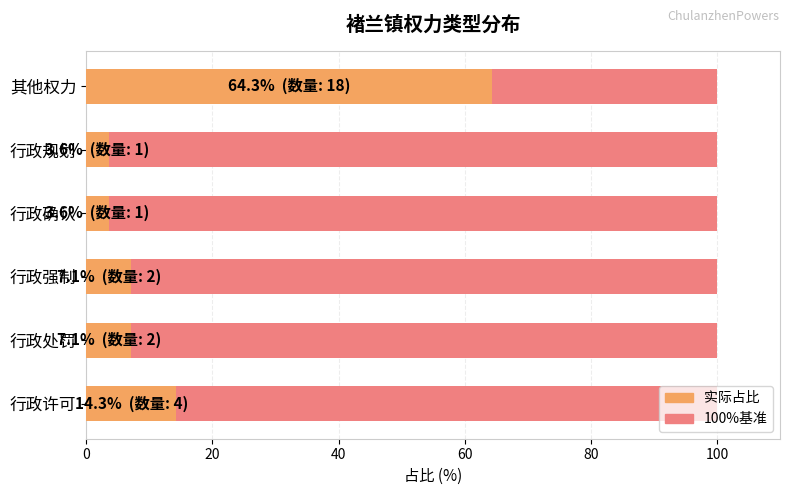

Is it true that 最大占比 (归一化) equals 0.6 at 80?

True